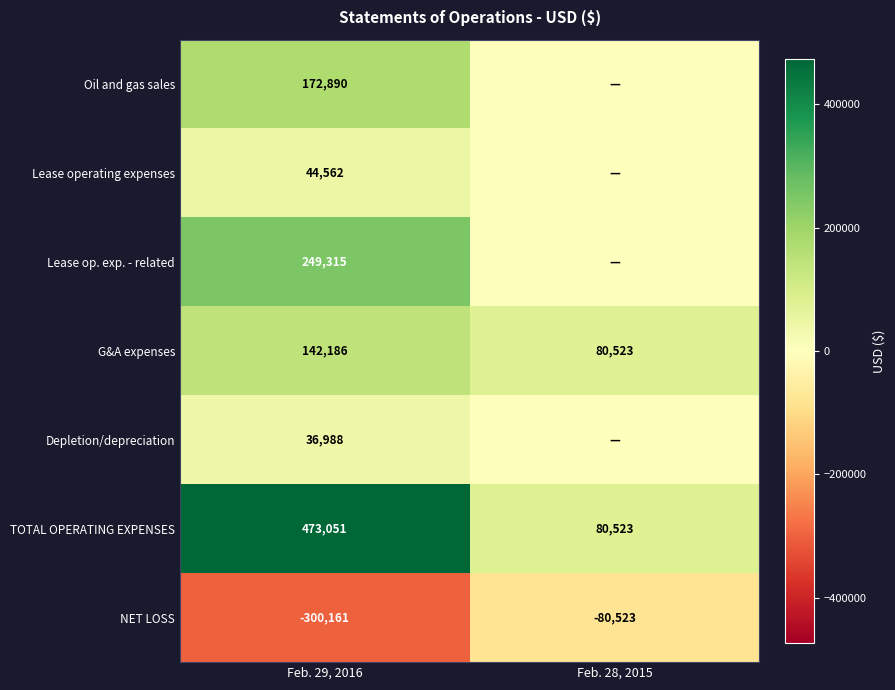

Is it true that G&A expenses equals 193100 at Feb. 29, 2016?

False